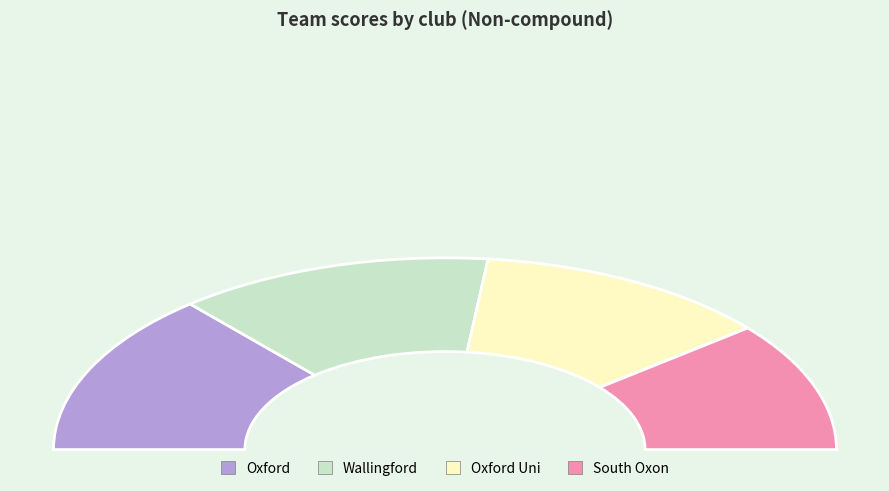

Count the number of slices in the pie.

4